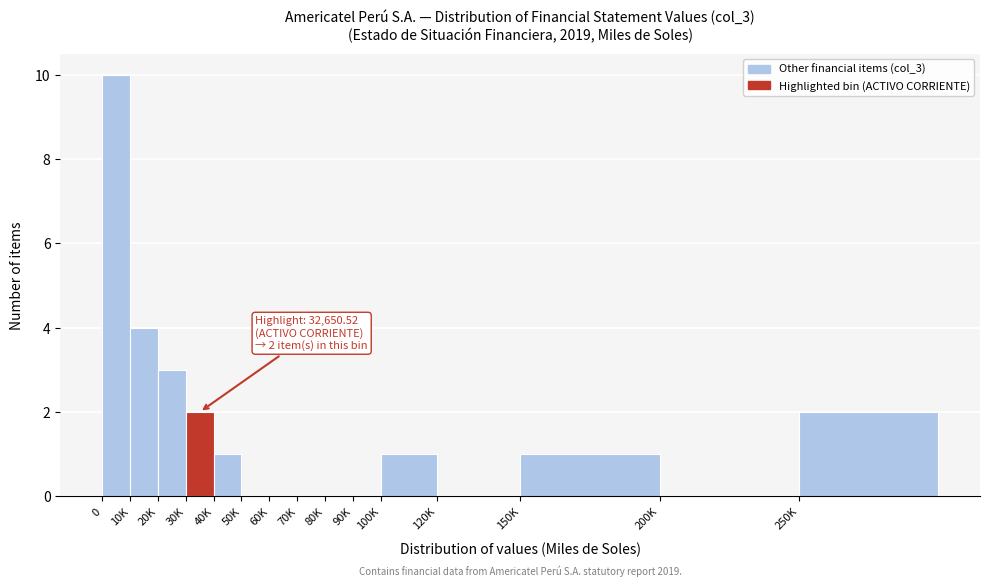

Reading right to left, extract all data points from this chart.

250K=2	200K=0	150K=1	120K=0	100K=1	90K=0	80K=0	70K=0	60K=0	50K=0	40K=1	30K=2	20K=3	10K=4	0=10